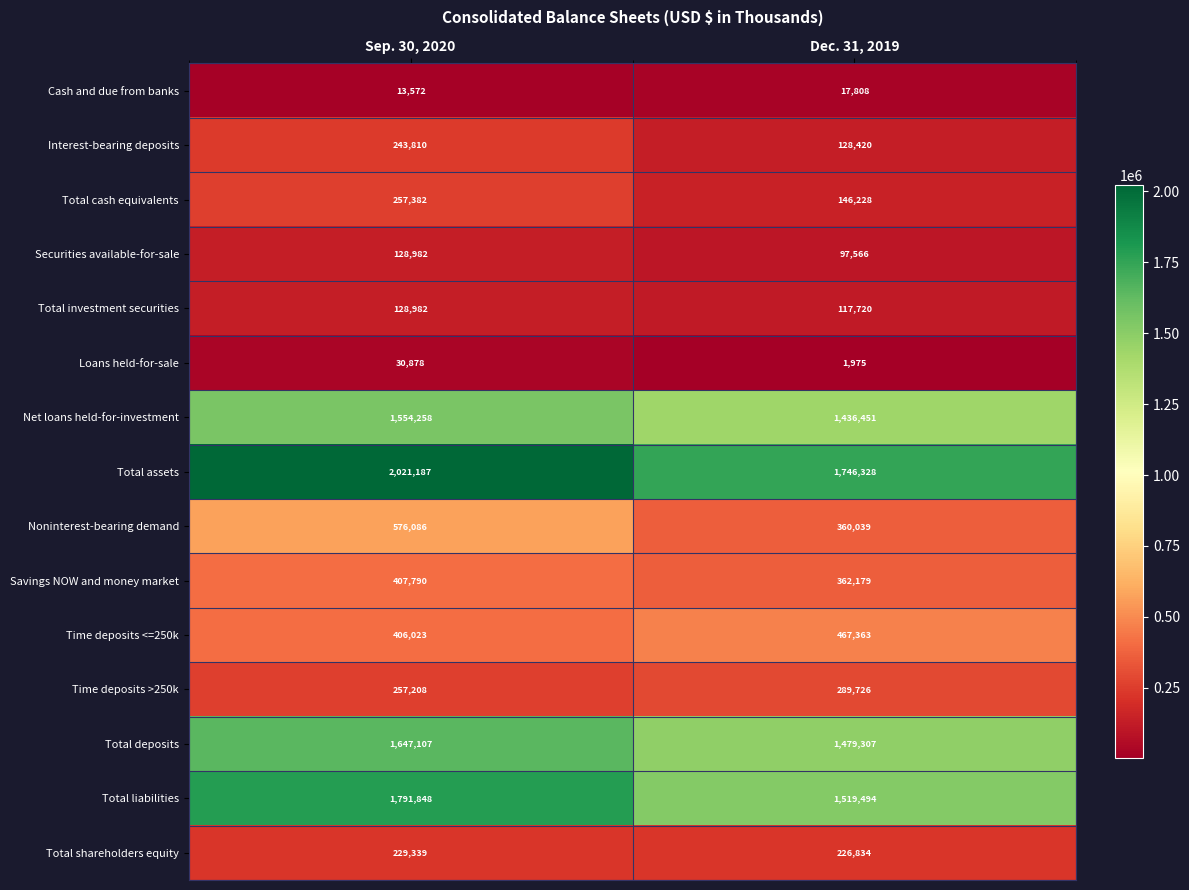

At which label is Savings NOW and money market closest to 384984?

Dec. 31, 2019